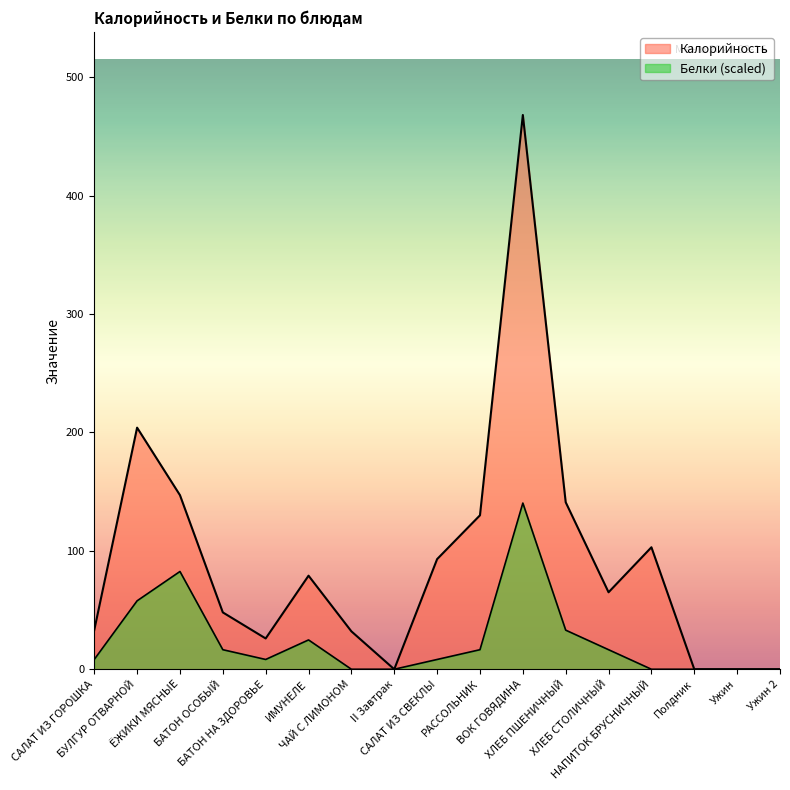

The Калорийность series shows 252.1 at ВОК ГОВЯДИНА. True or false?

False